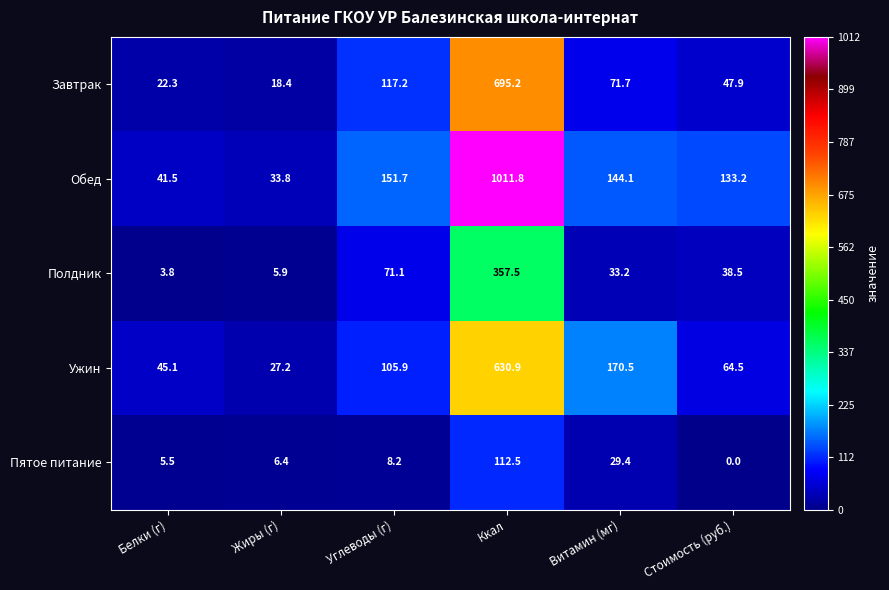

What is the difference between the maximum and minimum values in the Завтрак series?

676.8